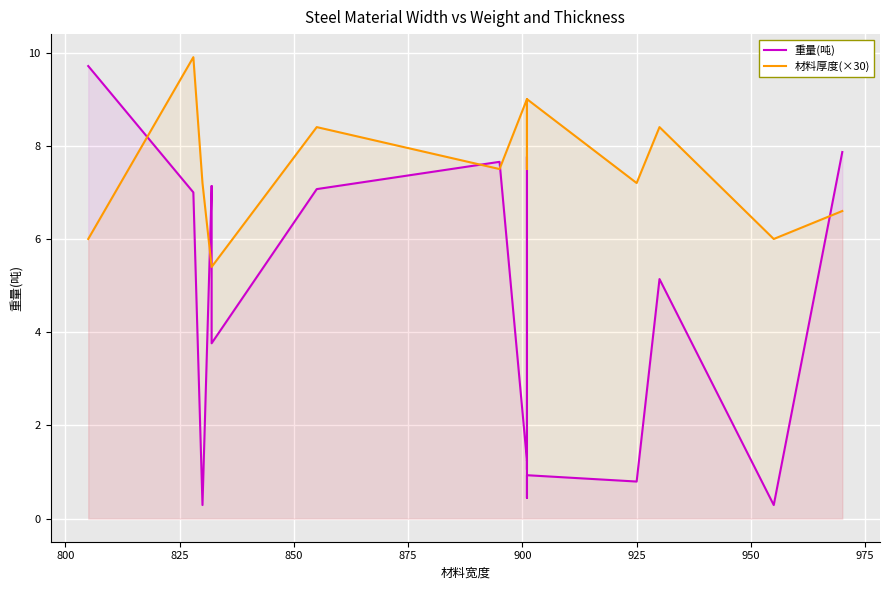

Which has a higher value, 900 or 850?

850